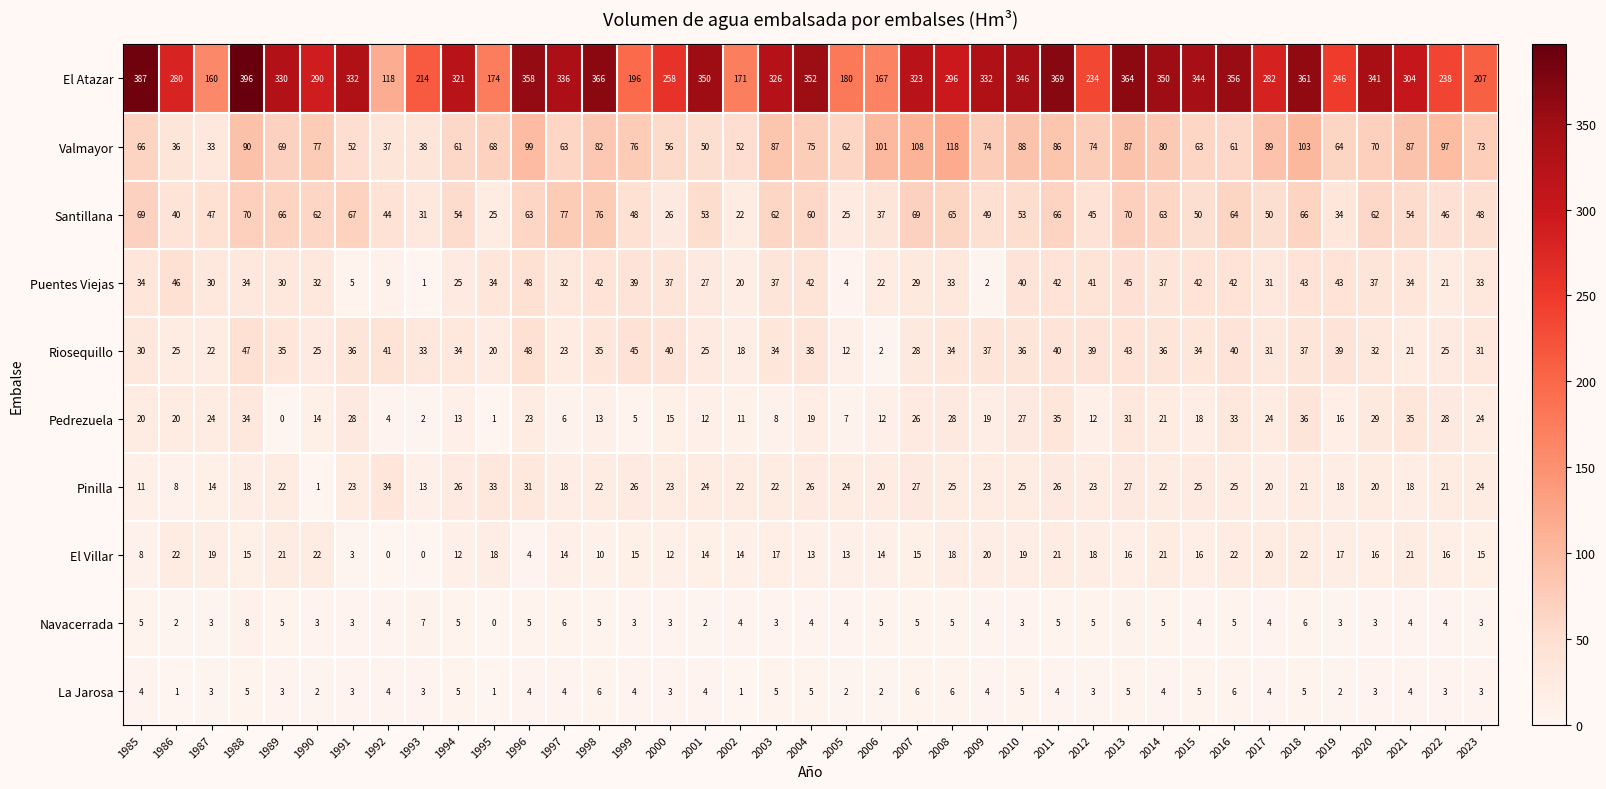

What is the difference between the maximum and minimum values in the El Villar series?

22